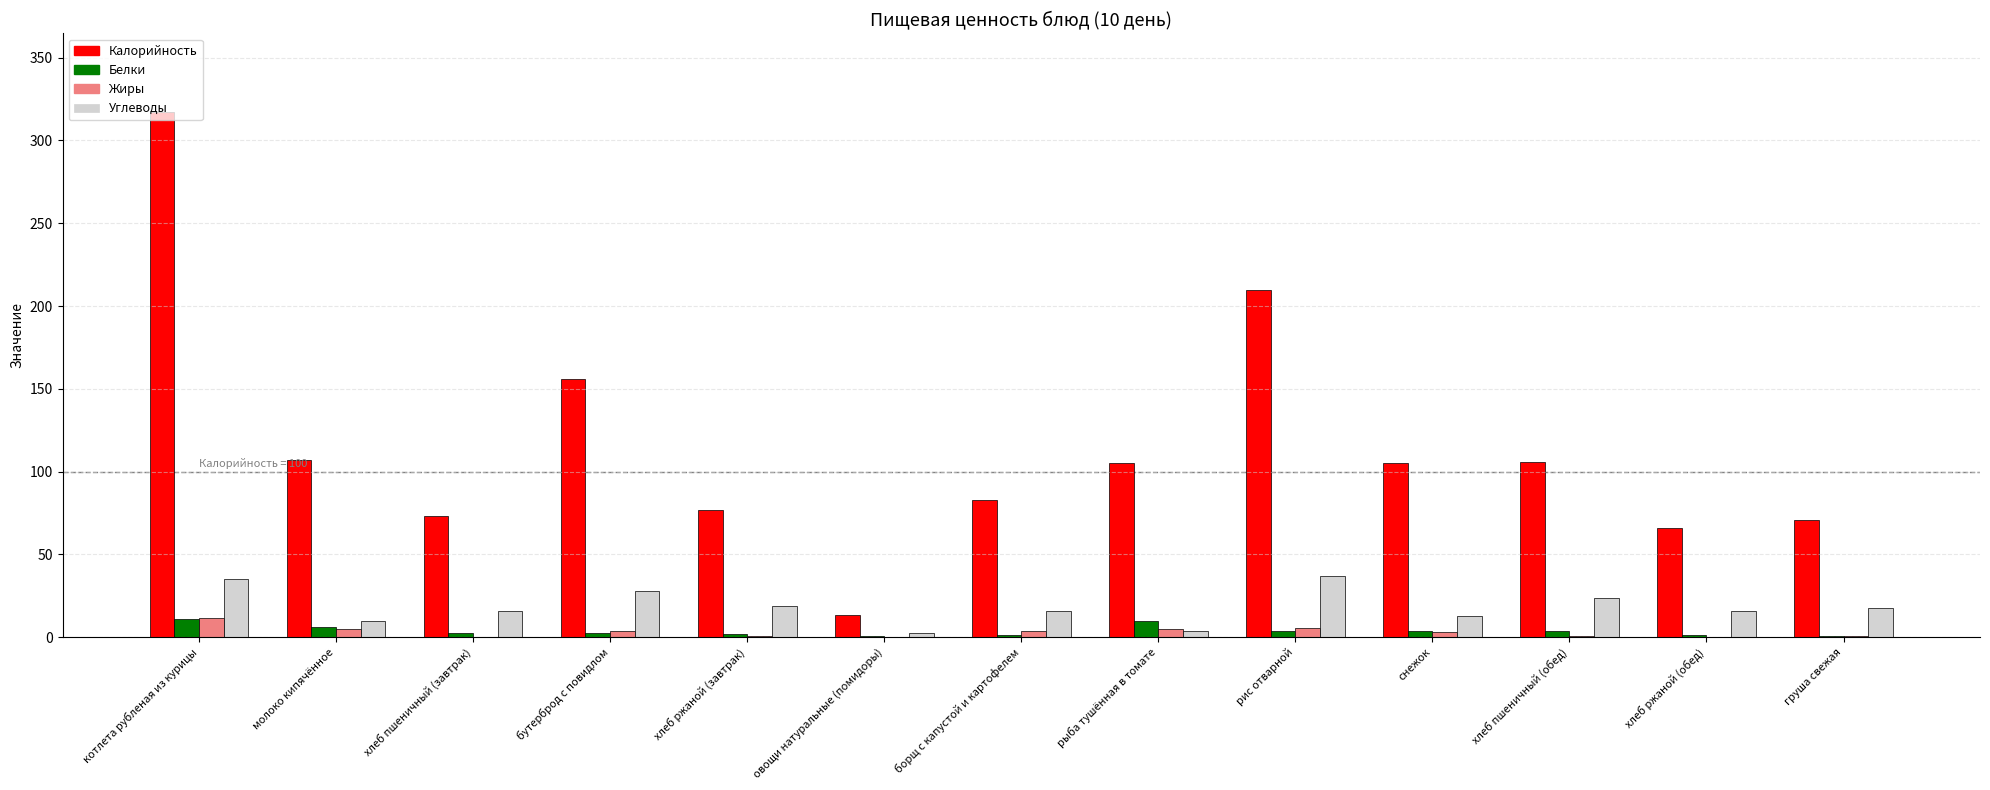

Which series has the largest total across all categories?

Калорийность